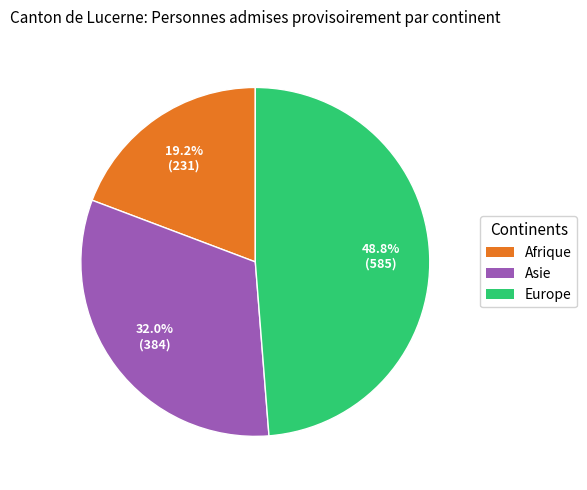

Which slice is the largest?

Europe